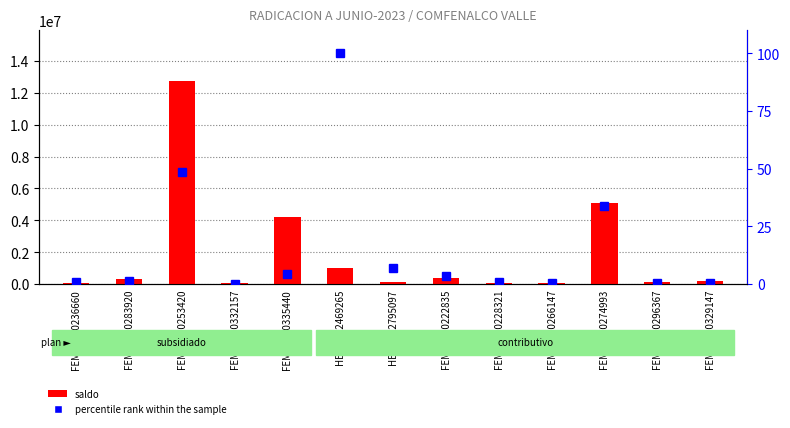

What is the approximate value of percentile rank within the sample at FEMS0000228321?

0.8